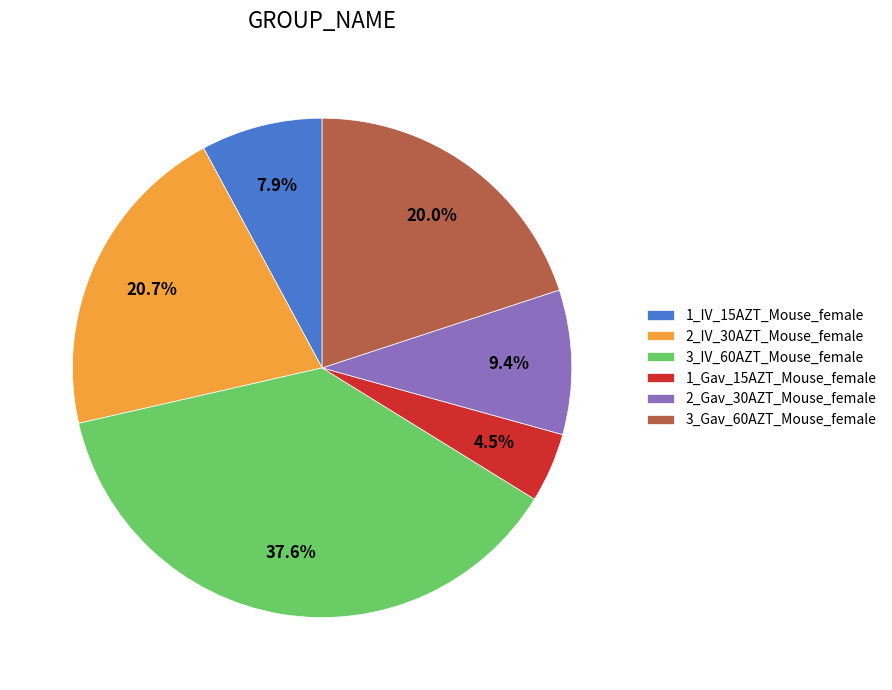

How many segments does this pie chart have?

6